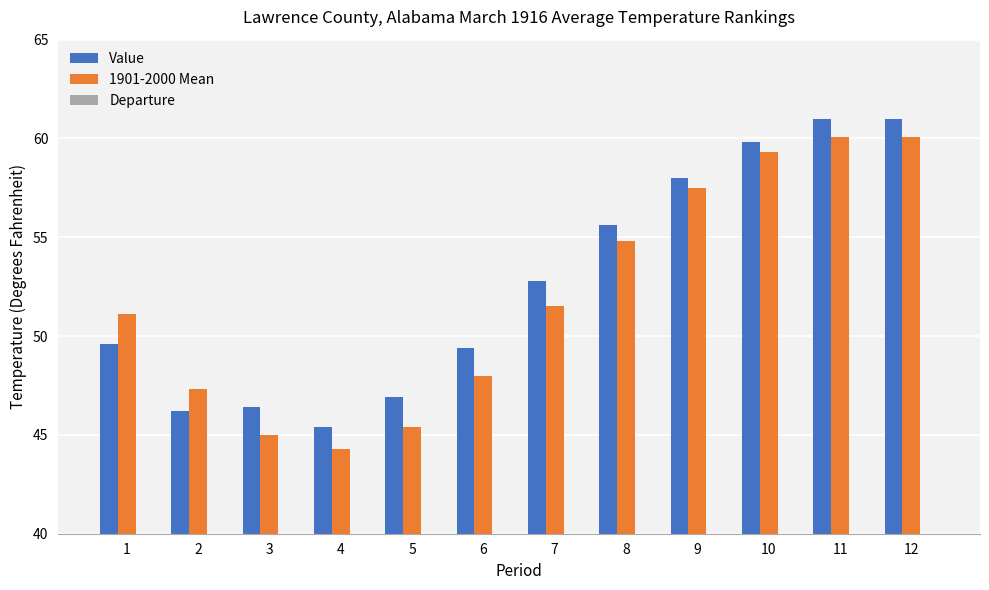

What is the minimum value shown in the chart?

-1.5